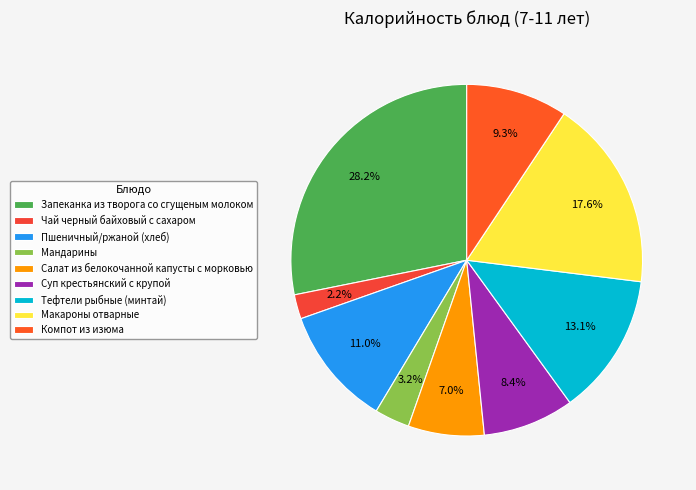

Count the number of slices in the pie.

9